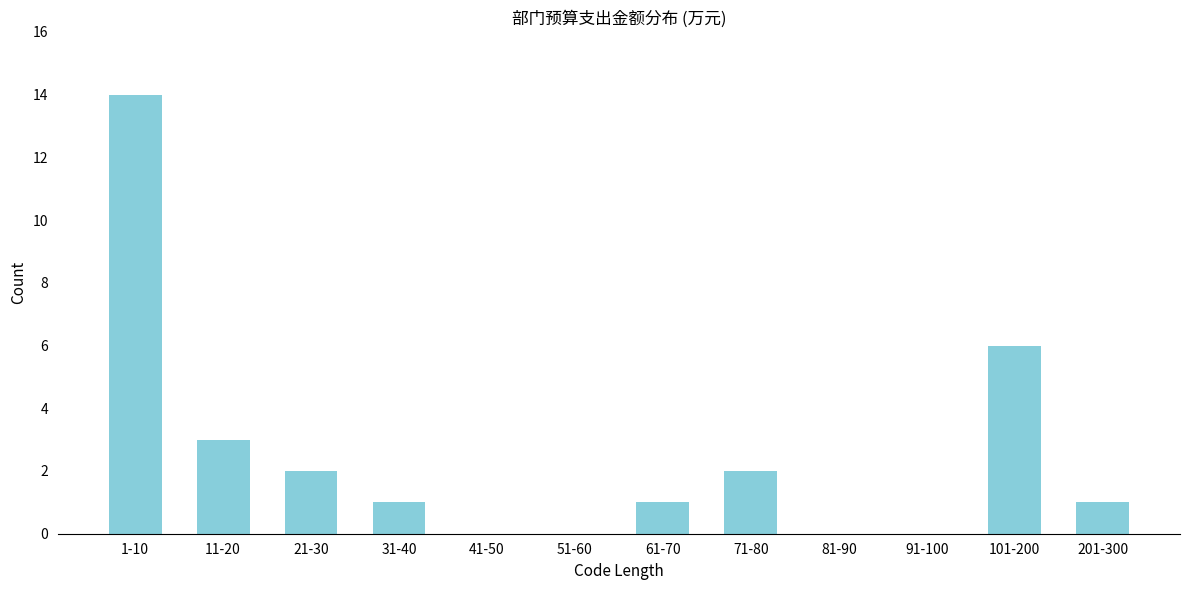

Reading left to right, extract all data points from this chart.

1-10=14	11-20=3	21-30=2	31-40=1	41-50=0	51-60=0	61-70=1	71-80=2	81-90=0	91-100=0	101-200=6	201-300=1